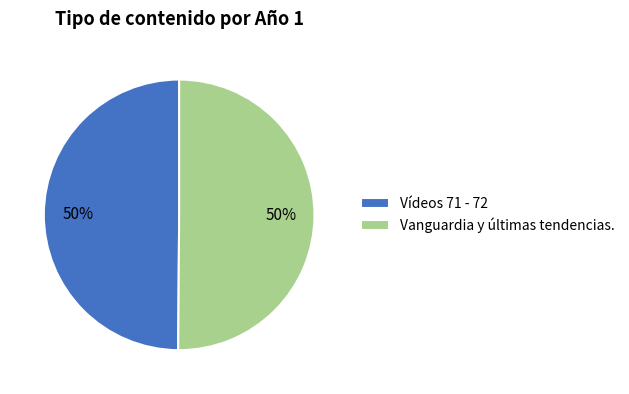

Count the number of slices in the pie.

2